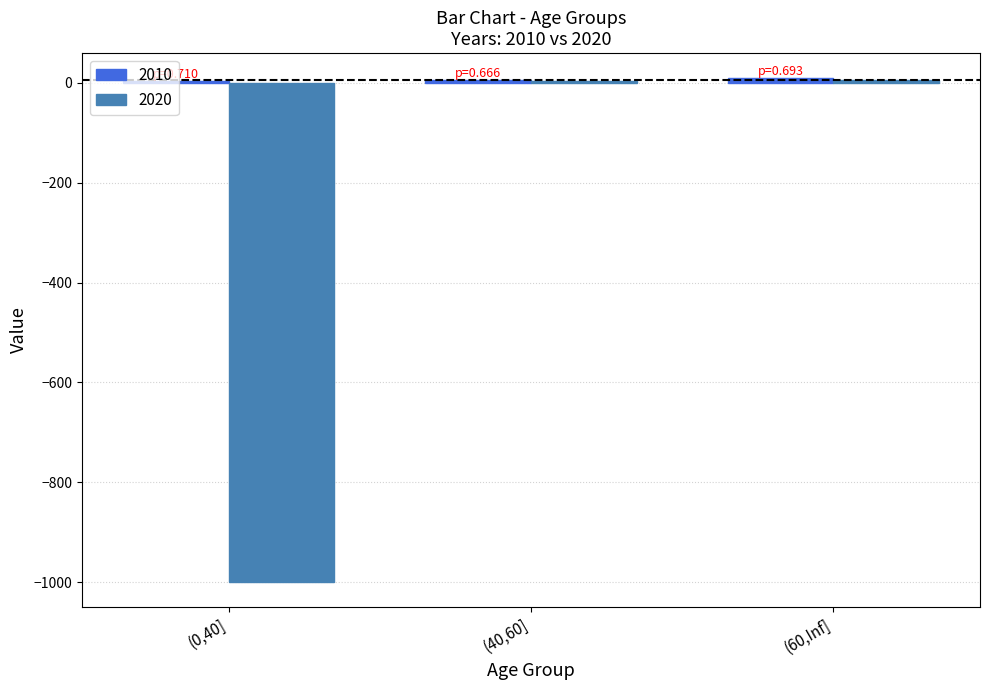

True or false: 2020 has a value of 6 at (60,Inf].

True